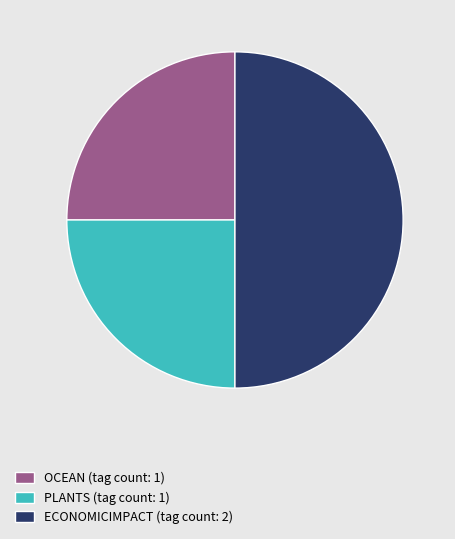

The ECONOMICIMPACT (tag count: 2) slice represents 50% of the pie. True or false?

True